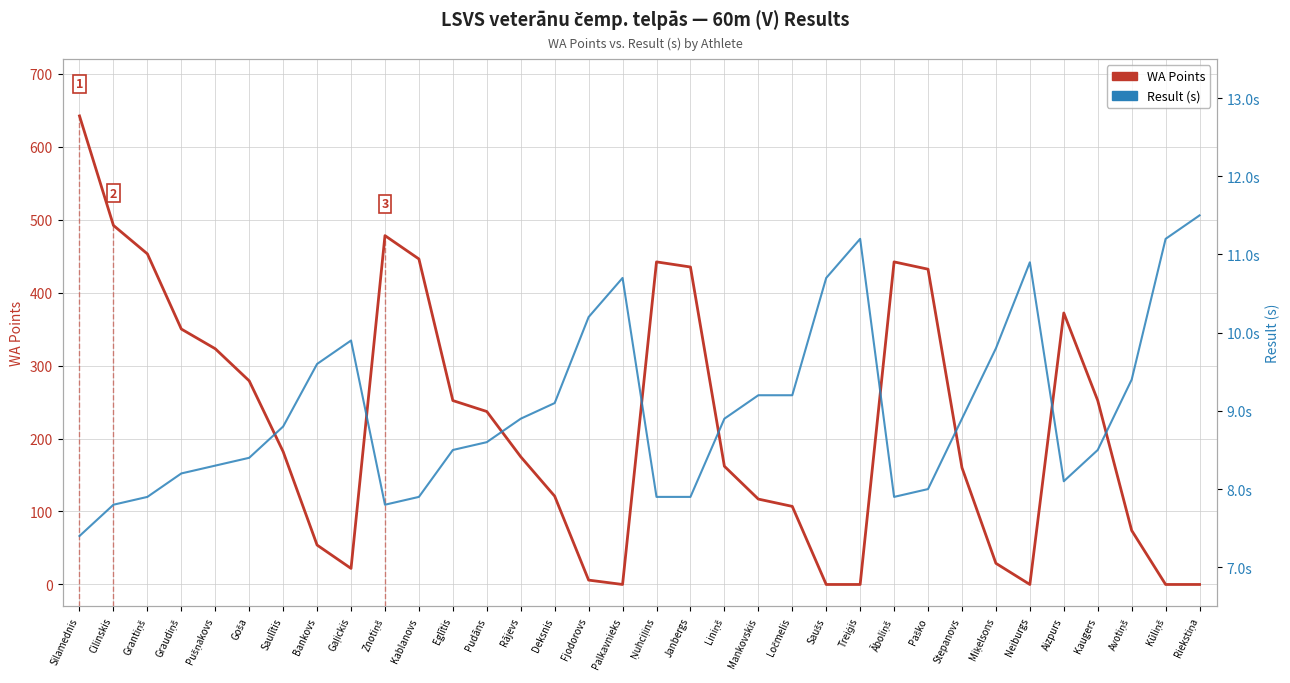

True or false: WA Points has a value of 6.0 at Fjodorovs.

True